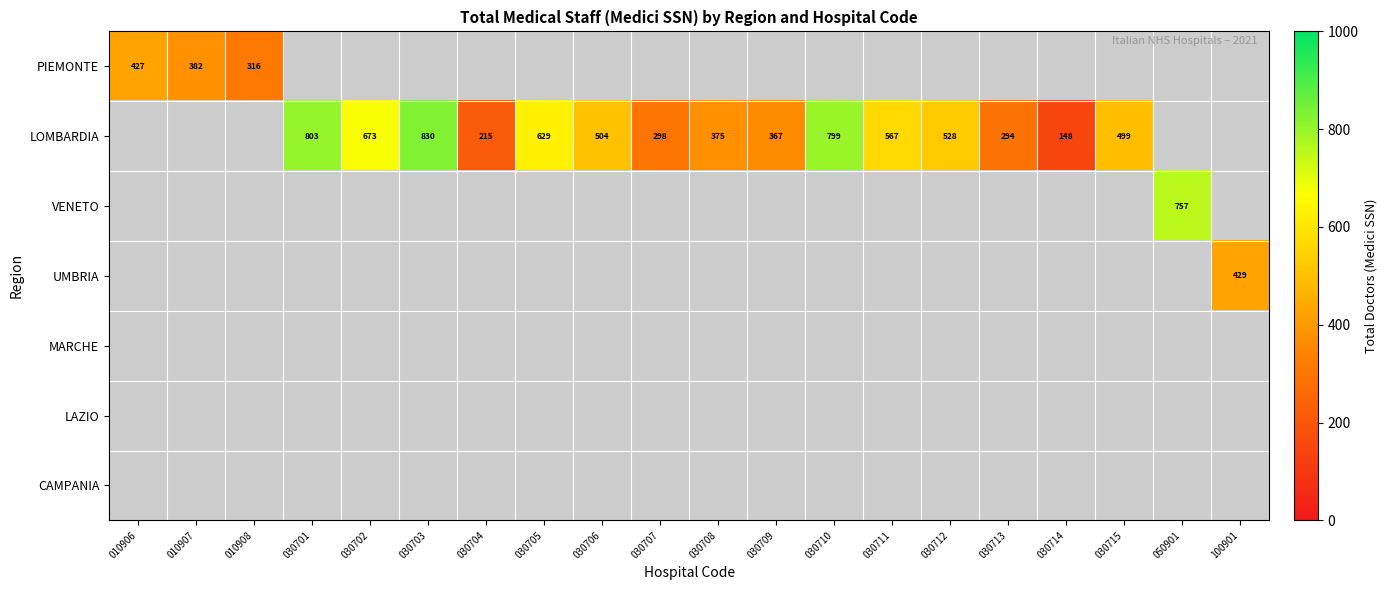

What is the minimum value shown in the chart?

148.0